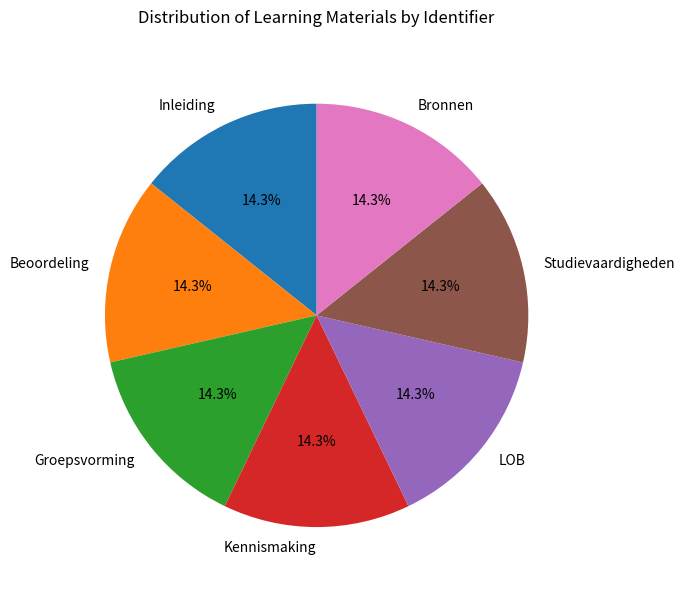

What is the ratio of the value at Inleiding to the value at Kennismaking?

1.0